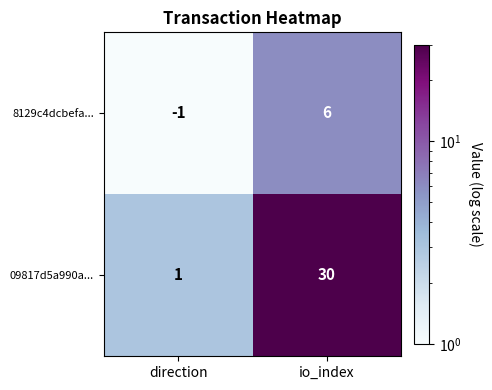

Reading left to right, list all the values displayed in this chart.

8129c4dcbefa...: direction=-1	io_index=6
09817d5a990a...: direction=1	io_index=30